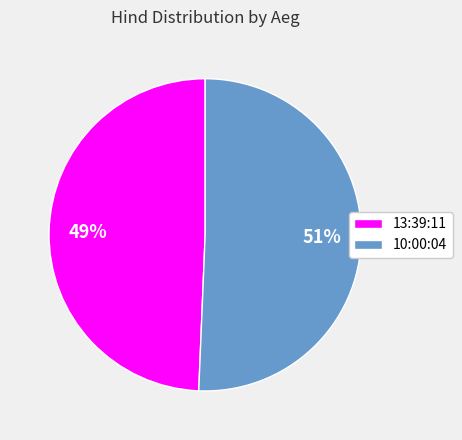

What percentage is the 10:00:04 slice, to the nearest percent?

51%